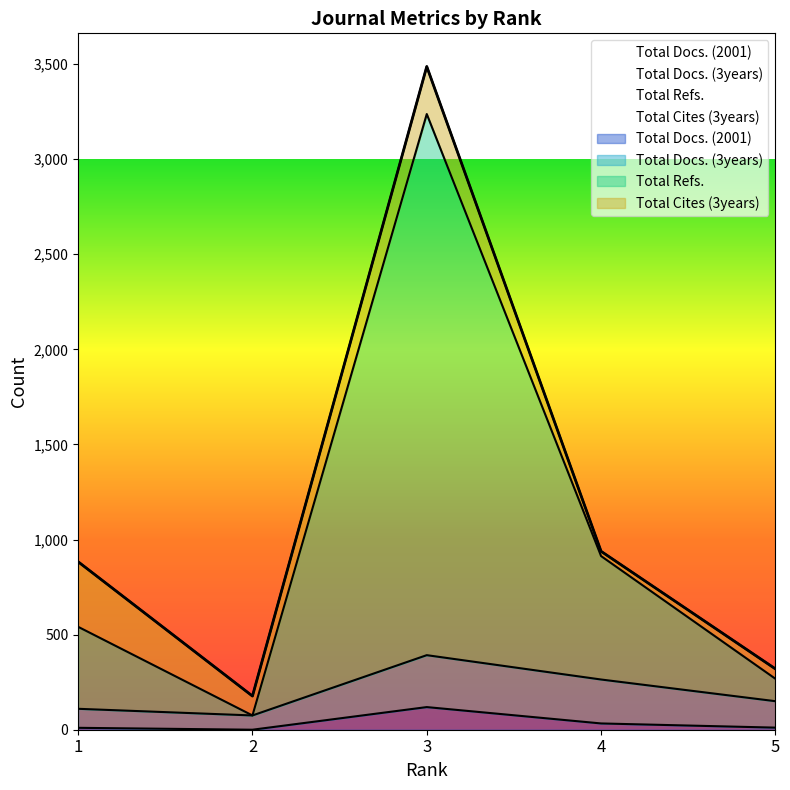

What is the value of the Total Docs. (2001) point at the 1st from the left?

10